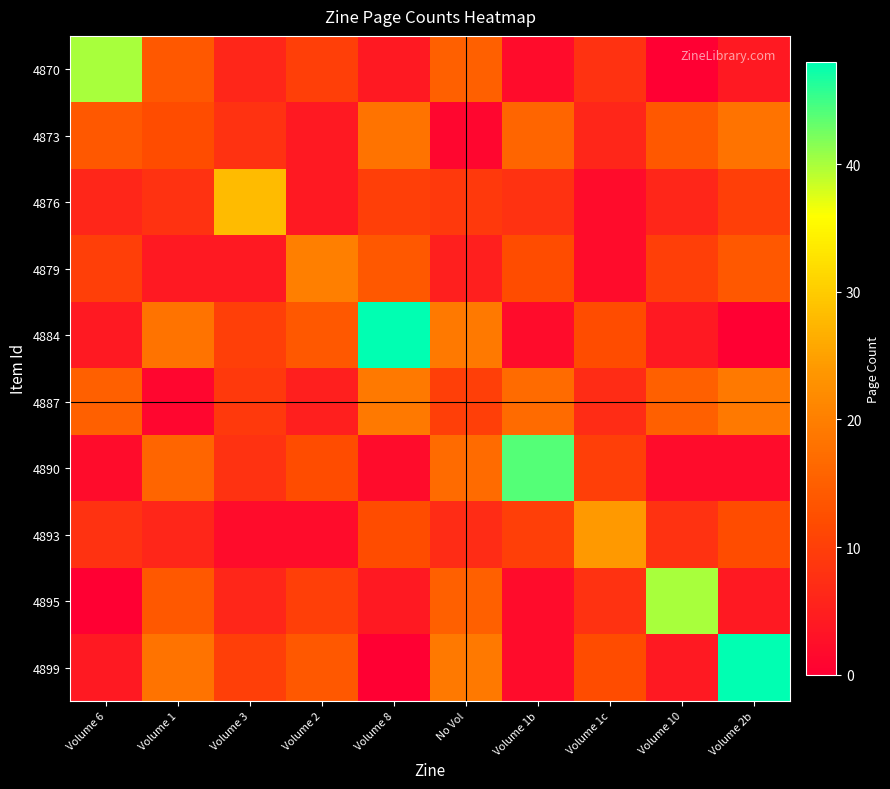

Reading left to right, extract all data points from this chart.

4870: Volume 6=40	Volume 1=14	Volume 3=6	Volume 2=10	Volume 8=4	No Vol=15	Volume 1b=2	Volume 1c=8	Volume 10=0	Volume 2b=4
4873: Volume 6=14	Volume 1=12	Volume 3=8	Volume 2=4	Volume 8=18	No Vol=1	Volume 1b=16	Volume 1c=6	Volume 10=14	Volume 2b=18
4876: Volume 6=6	Volume 1=8	Volume 3=28	Volume 2=4	Volume 8=10	No Vol=9	Volume 1b=8	Volume 1c=2	Volume 10=6	Volume 2b=10
4879: Volume 6=10	Volume 1=4	Volume 3=4	Volume 2=20	Volume 8=14	No Vol=5	Volume 1b=12	Volume 1c=2	Volume 10=10	Volume 2b=14
4884: Volume 6=4	Volume 1=18	Volume 3=10	Volume 2=14	Volume 8=48	No Vol=19	Volume 1b=2	Volume 1c=12	Volume 10=4	Volume 2b=0
4887: Volume 6=15	Volume 1=1	Volume 3=9	Volume 2=5	Volume 8=19	No Vol=10	Volume 1b=17	Volume 1c=7	Volume 10=15	Volume 2b=19
4890: Volume 6=2	Volume 1=16	Volume 3=8	Volume 2=12	Volume 8=2	No Vol=17	Volume 1b=44	Volume 1c=10	Volume 10=2	Volume 2b=2
4893: Volume 6=8	Volume 1=6	Volume 3=2	Volume 2=2	Volume 8=12	No Vol=7	Volume 1b=10	Volume 1c=24	Volume 10=8	Volume 2b=12
4895: Volume 6=0	Volume 1=14	Volume 3=6	Volume 2=10	Volume 8=4	No Vol=15	Volume 1b=2	Volume 1c=8	Volume 10=40	Volume 2b=4
4899: Volume 6=4	Volume 1=18	Volume 3=10	Volume 2=14	Volume 8=0	No Vol=19	Volume 1b=2	Volume 1c=12	Volume 10=4	Volume 2b=48